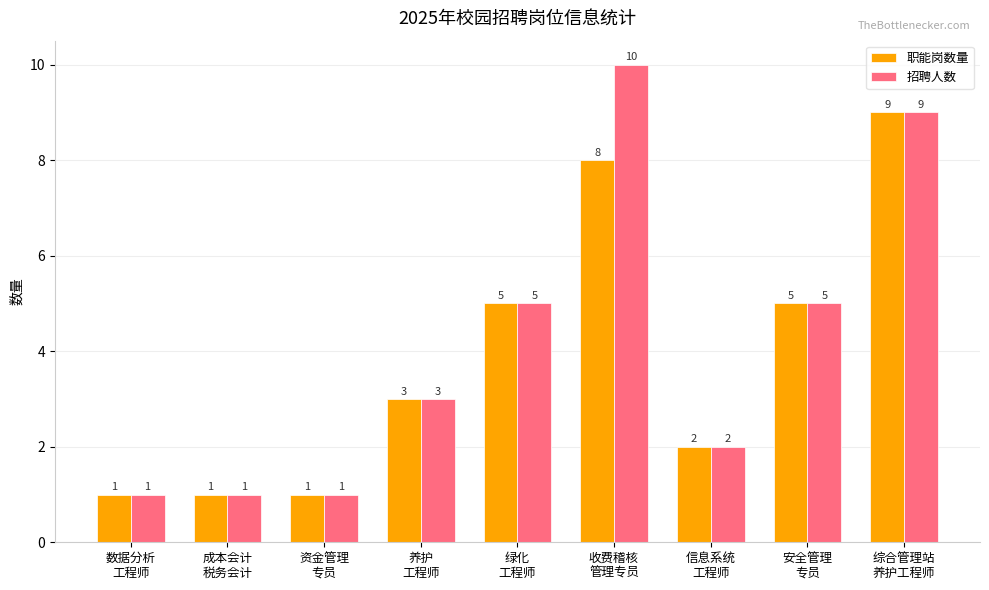

What is the sum of the 职能岗数量 values at 资金管理
专员 and 数据分析
工程师?

2